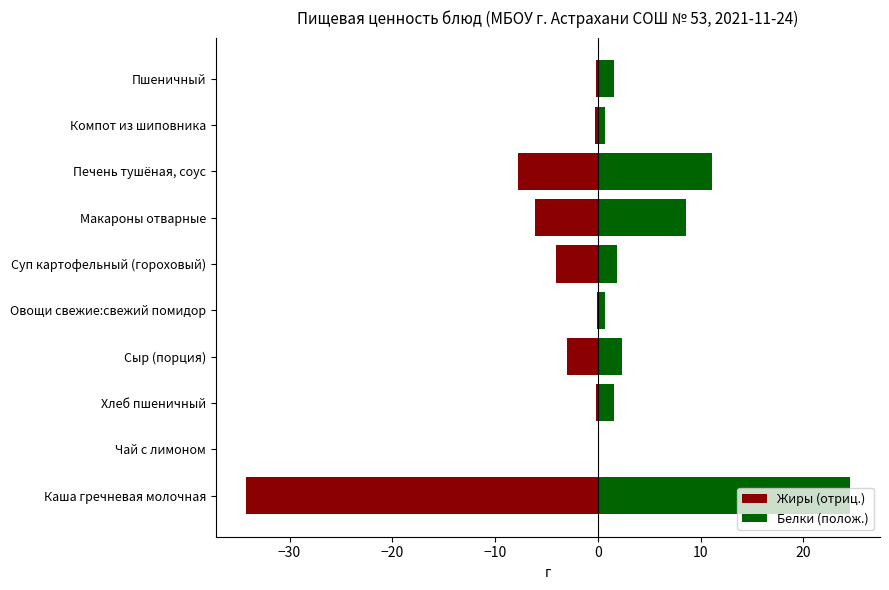

What is the value of the Жиры (отриц.) bar at the 8th from the left?

-7.8